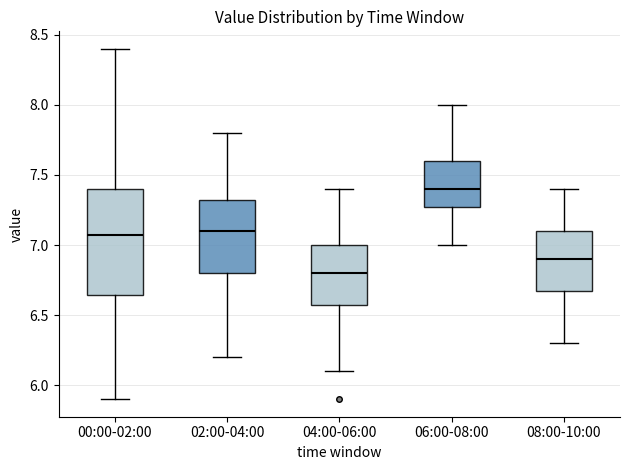

Reading left to right, transcribe this box plot: for each box, give where its median line is, the range the box spans, and where its two whiskers end, as read against the y-axis. The values are not printed on the chart, so give them approximately, as read against the axis.

00:00-02:00: median 7.05, box 6.65 to 7.40, whiskers 5.90 to 8.40
02:00-04:00: median 7.10, box 6.80 to 7.35, whiskers 6.20 to 7.80
04:00-06:00: median 6.80, box 6.60 to 7.00, whiskers 6.10 to 7.40
06:00-08:00: median 7.40, box 7.30 to 7.60, whiskers 7.00 to 8.00
08:00-10:00: median 6.90, box 6.70 to 7.10, whiskers 6.30 to 7.40